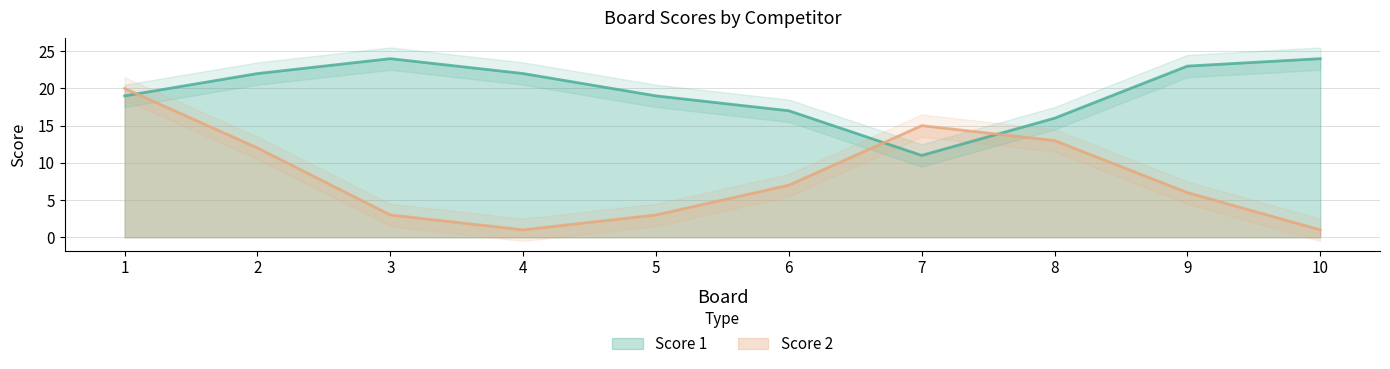

Which has a higher value, 7 or 9?

9